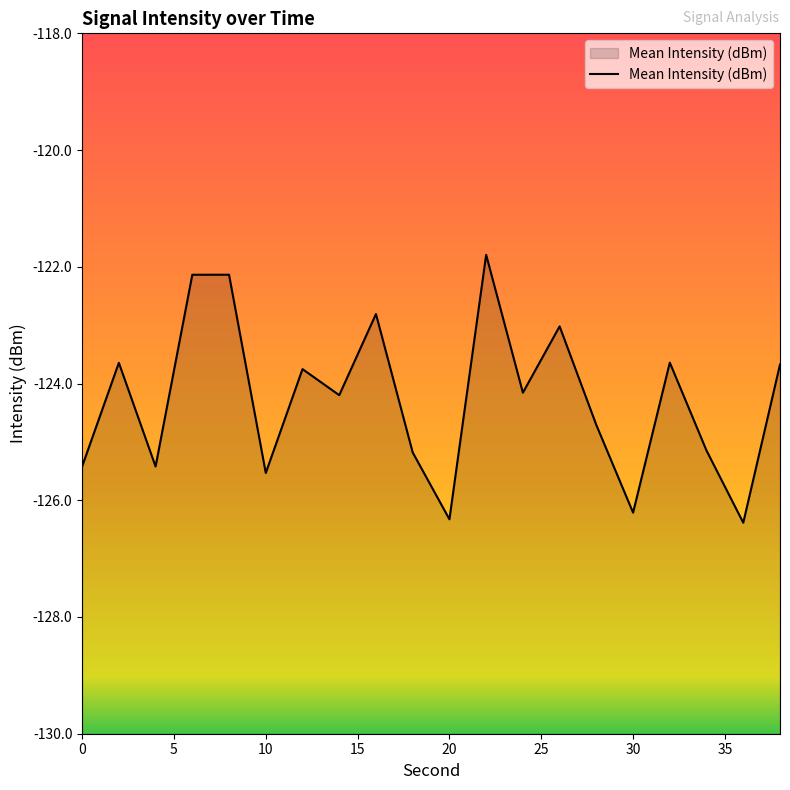

Rank the categories by value from highest to lowest.

22, 8, 6, 16, 26, 32, 2, 38, 12, 24, 14, 28, 34, 18, 0, 4, 10, 30, 20, 36